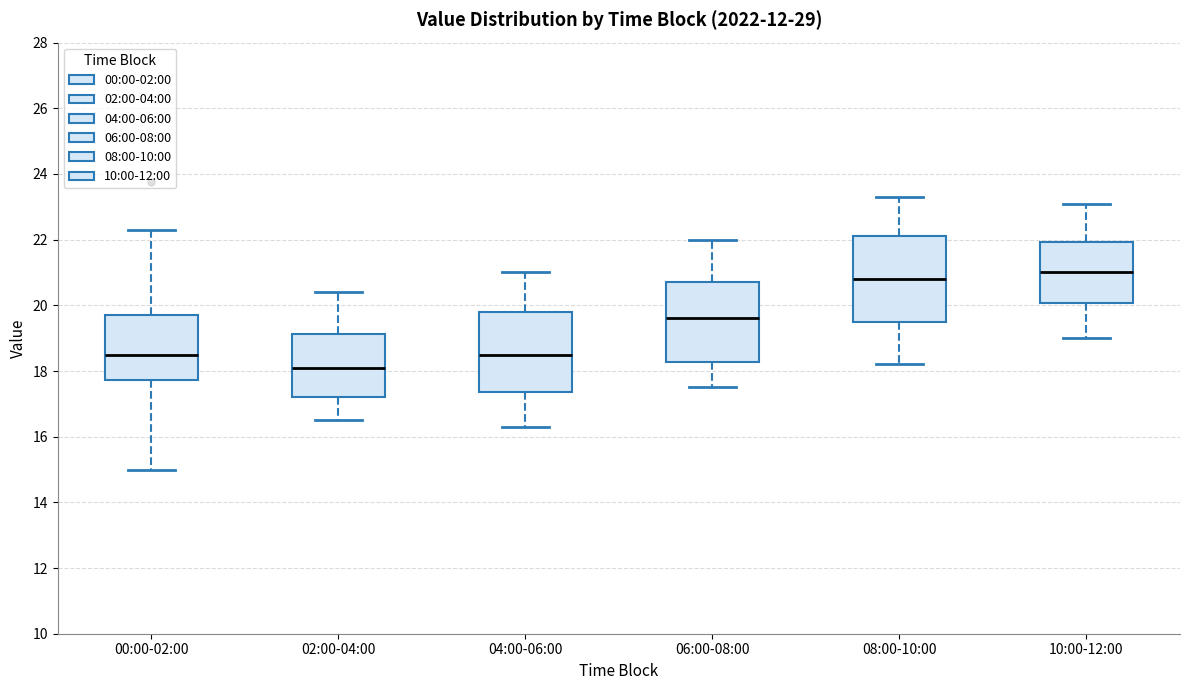

Reading left to right, read every box against the y-axis: the position of its median line, the range the box covers, and the ends of its whiskers. The values are not printed on the chart, so give them approximately, as read against the axis.

00:00-02:00: median 18.4, box 17.8 to 19.8, whiskers 15.0 to 22.4
02:00-04:00: median 18.2, box 17.2 to 19.2, whiskers 16.6 to 20.4
04:00-06:00: median 18.6, box 17.4 to 19.8, whiskers 16.4 to 21.0
06:00-08:00: median 19.6, box 18.2 to 20.8, whiskers 17.6 to 22.0
08:00-10:00: median 20.8, box 19.6 to 22.2, whiskers 18.2 to 23.4
10:00-12:00: median 21.0, box 20.0 to 22.0, whiskers 19.0 to 23.2